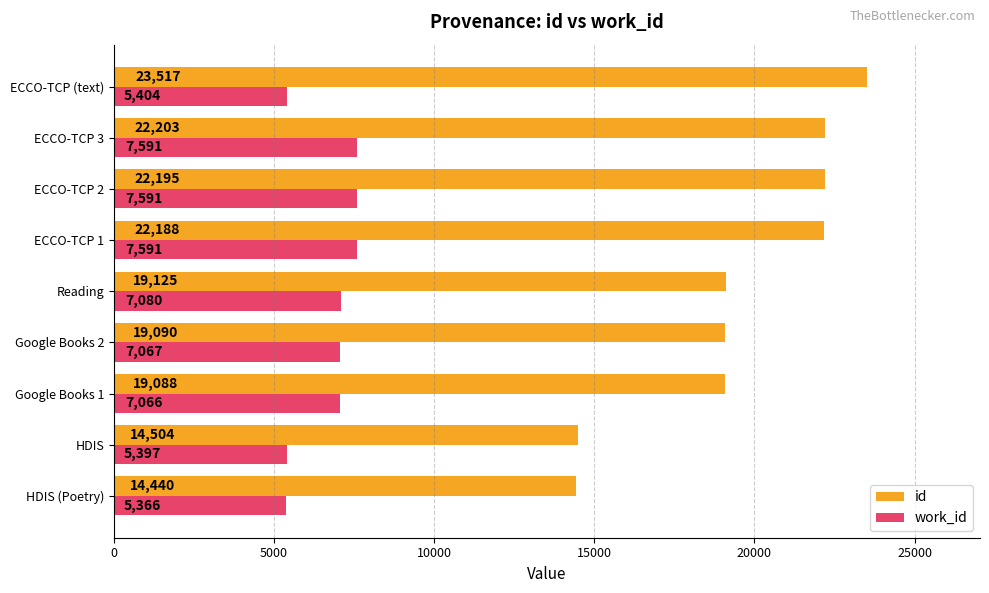

Which category has the highest value across all series?

ECCO-TCP (text)